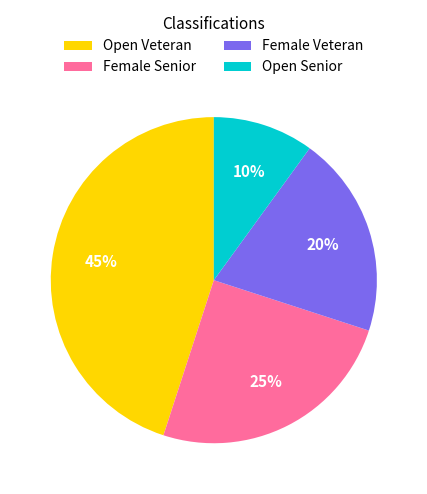

Count the number of slices in the pie.

4